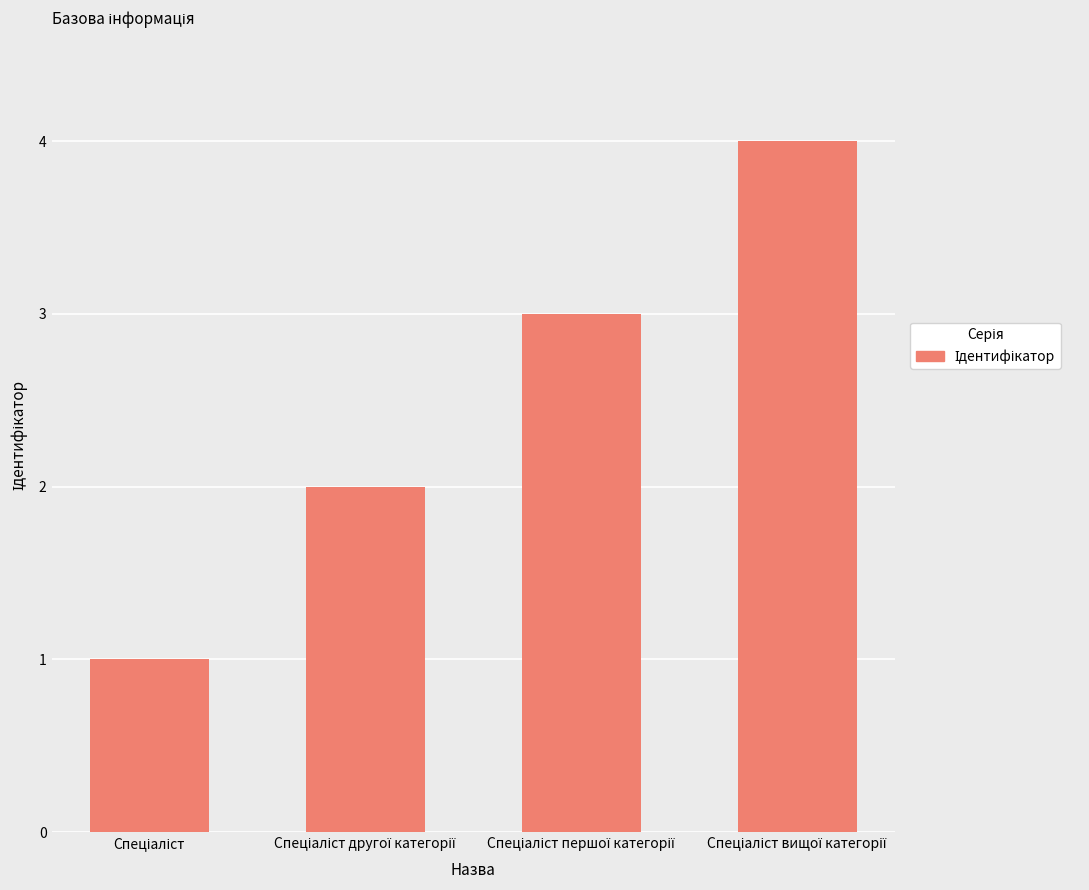

How many data points does each series have?

4